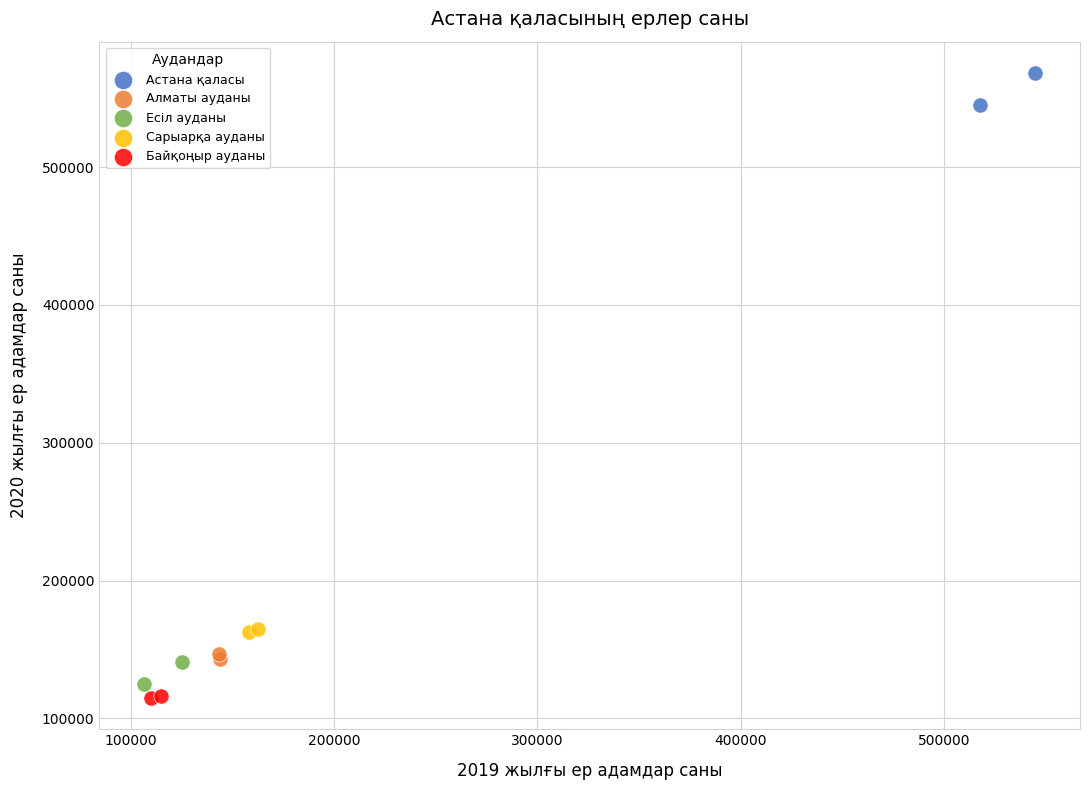

What are all the series names shown in the legend?

Астана қаласы, Алматы ауданы, Есіл ауданы, Сарыарқа ауданы, Байқоңыр ауданы